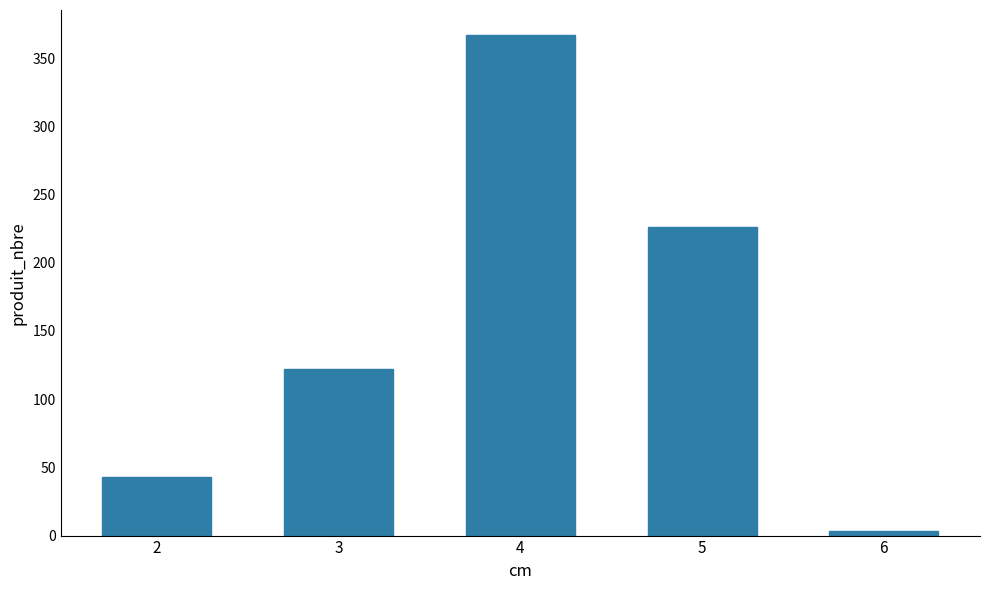

Is it true that the value at 5 is 226?

True